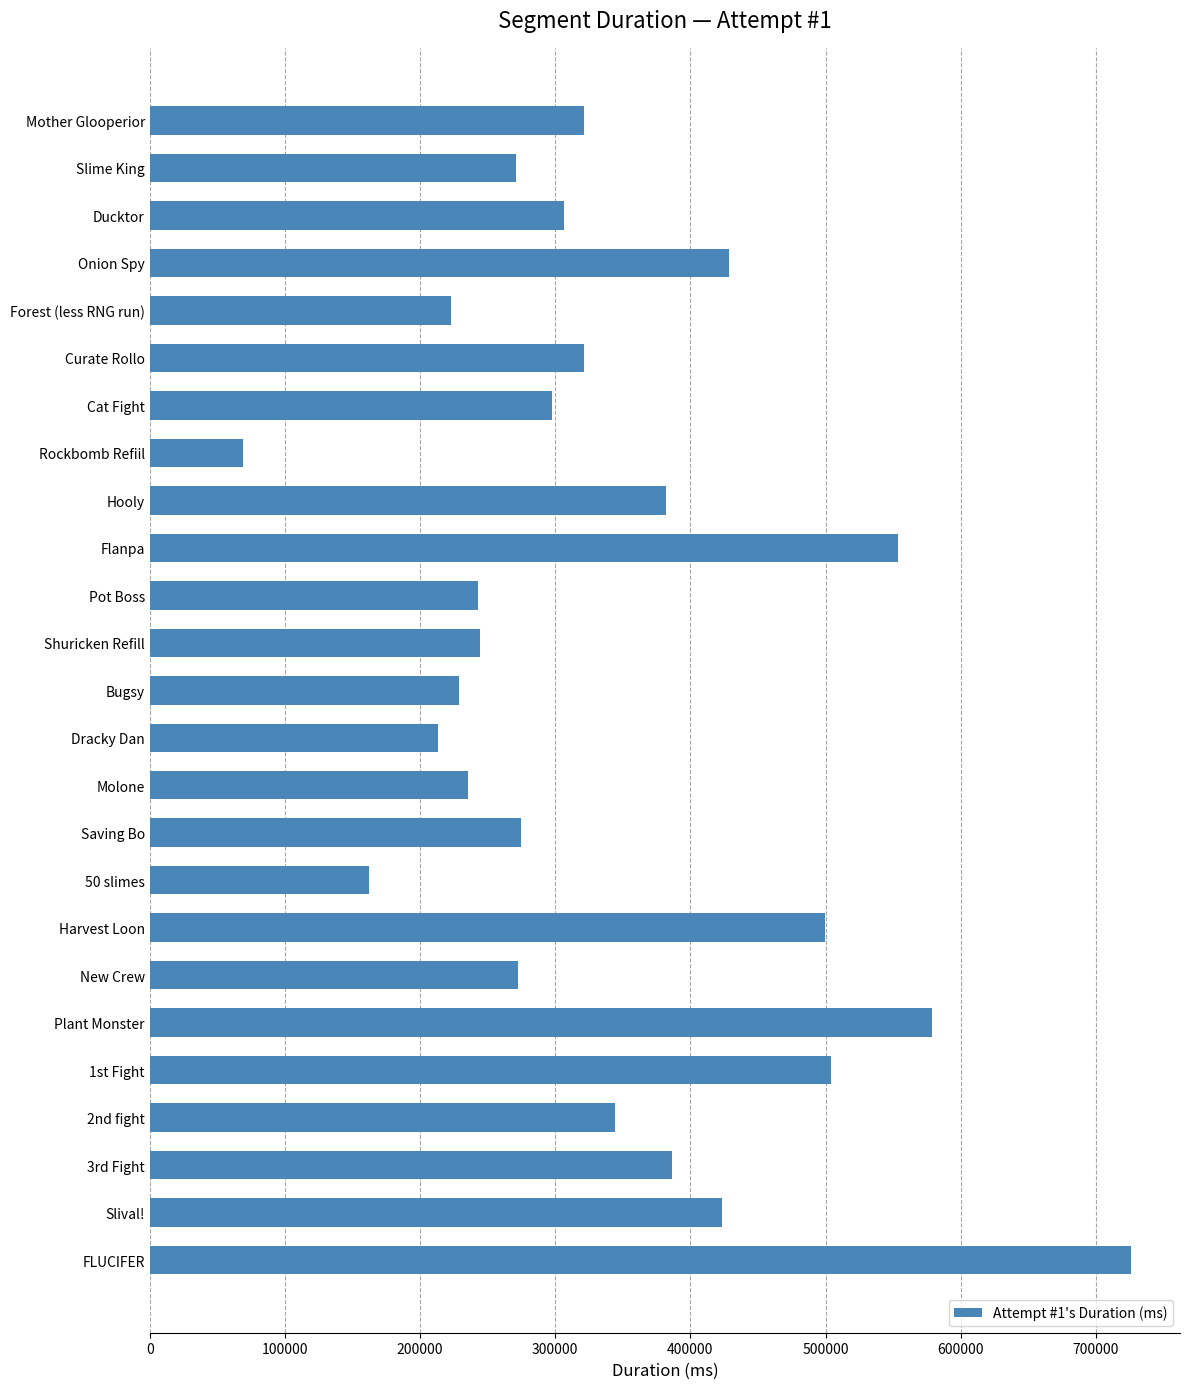

What value does the data have at Saving Bo, to the nearest 100?

275000